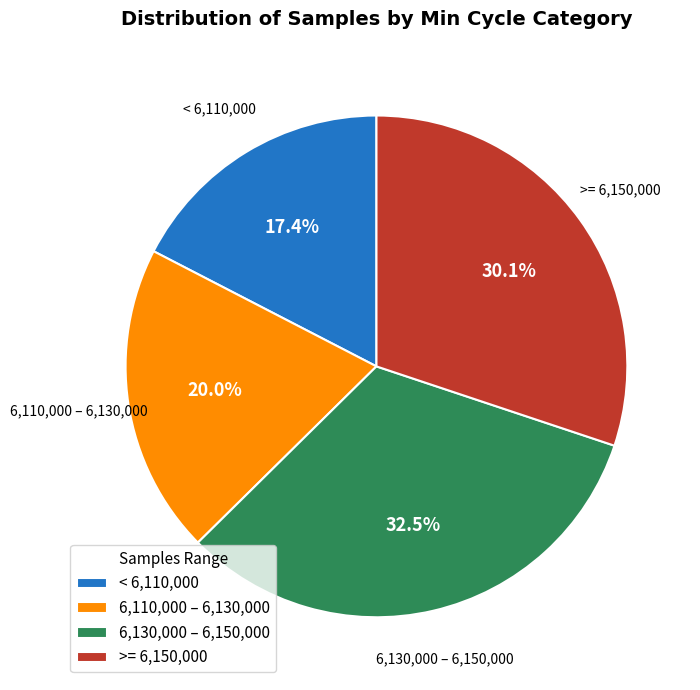

What is the largest slice in the pie chart?

6,130,000 – 6,150,000